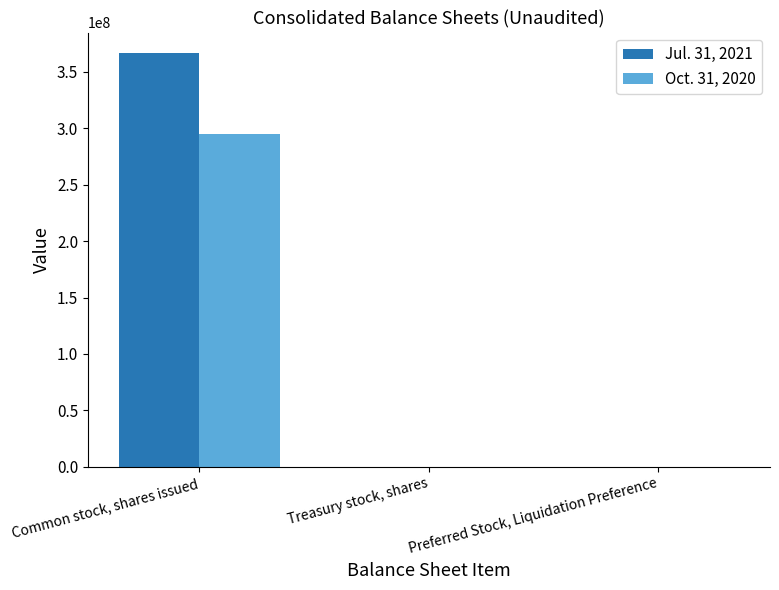

What is the total value across all series at Common stock, shares issued?

661190516